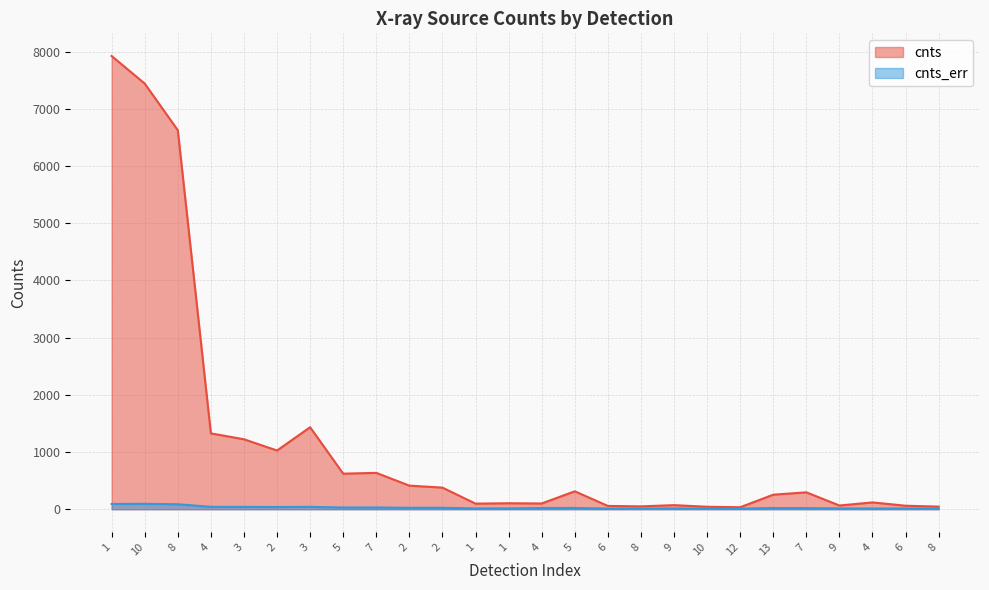

True or false: cnts_err and cnts intersect in this chart.

False